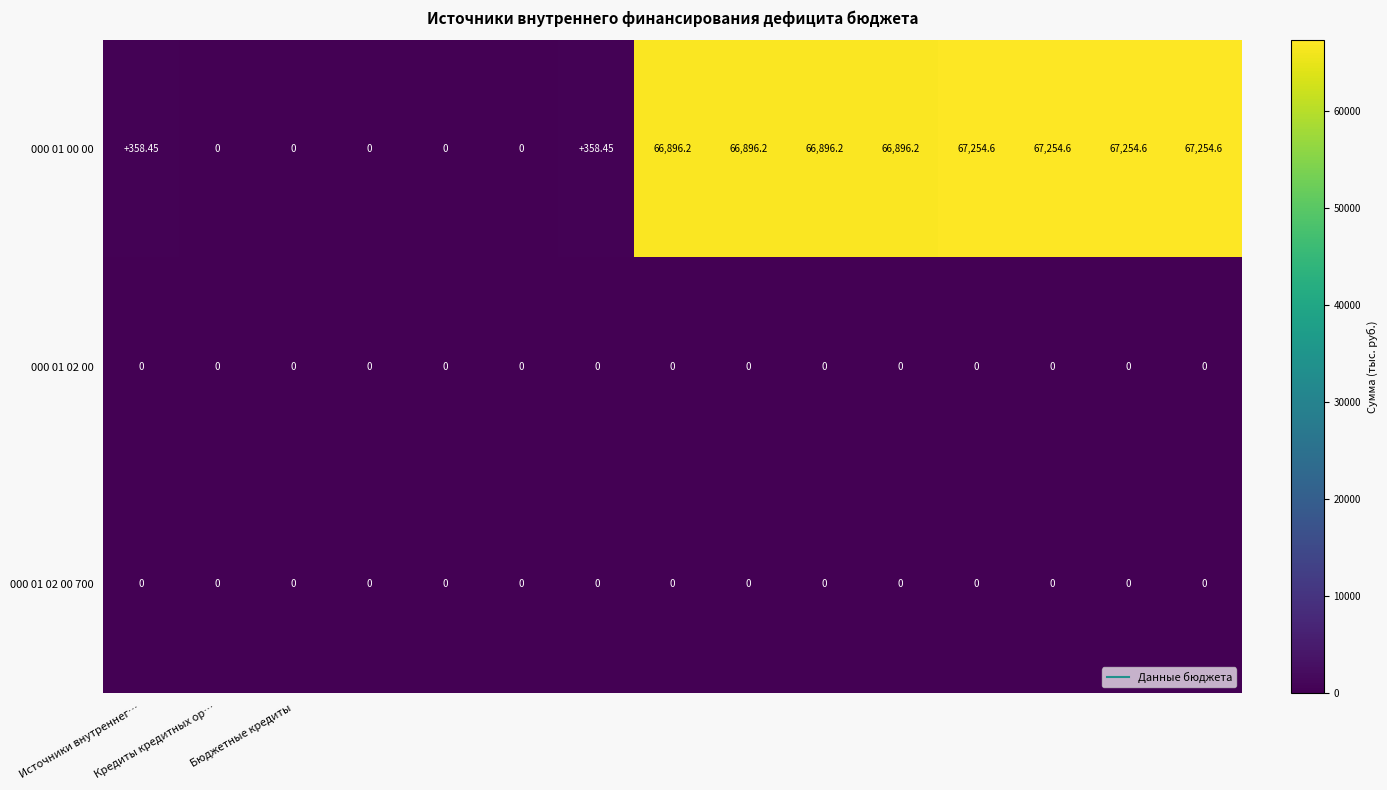

At how many categories does at least one series exceed 10255?

8